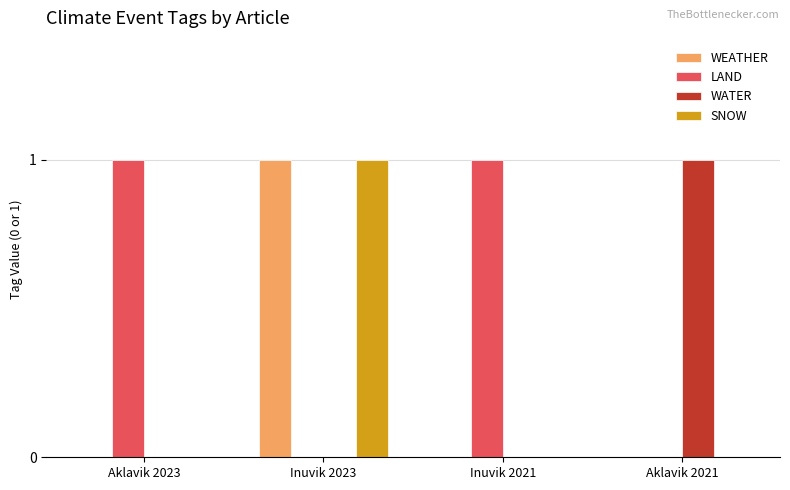

At which label does WEATHER reach its peak?

Inuvik 2023